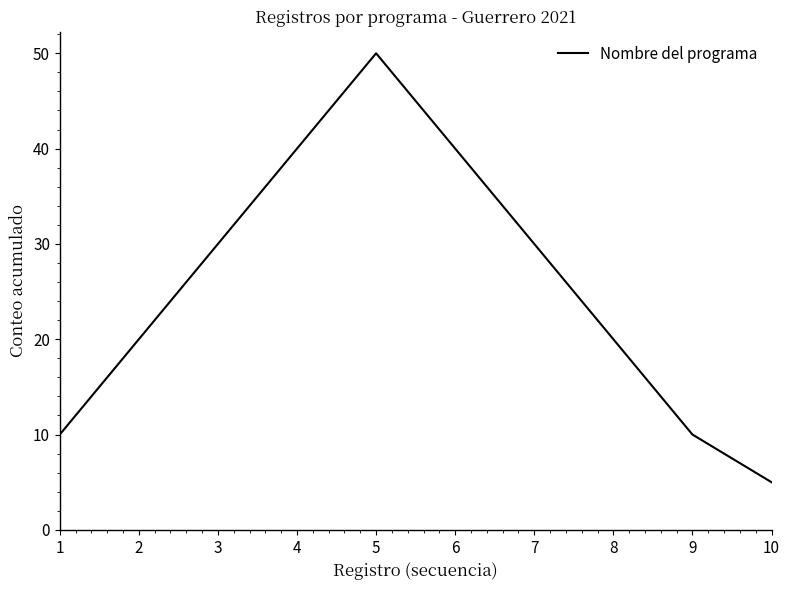

What is the smallest value displayed?

5